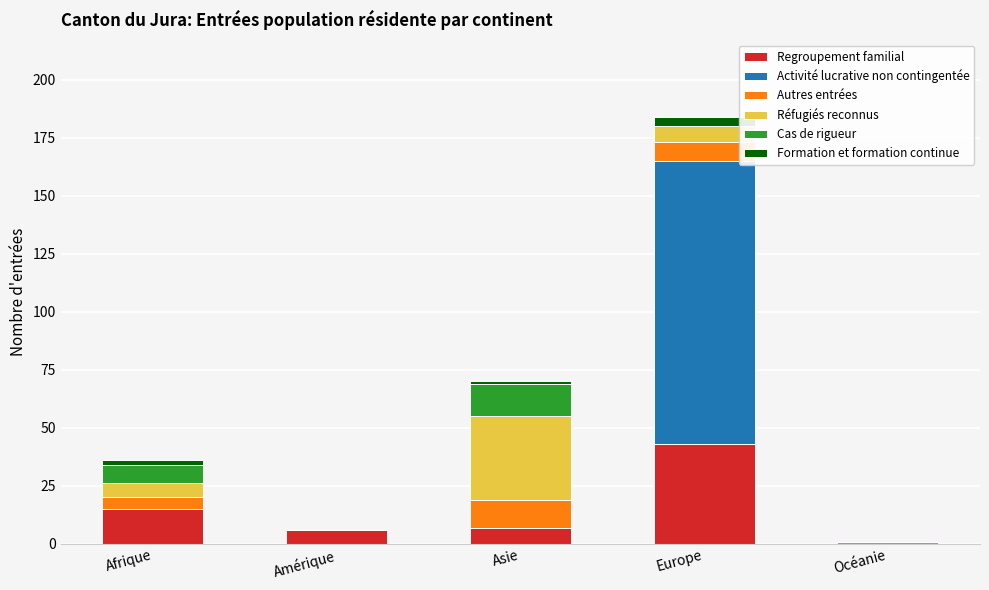

At which category is the sum across all series the highest?

Europe